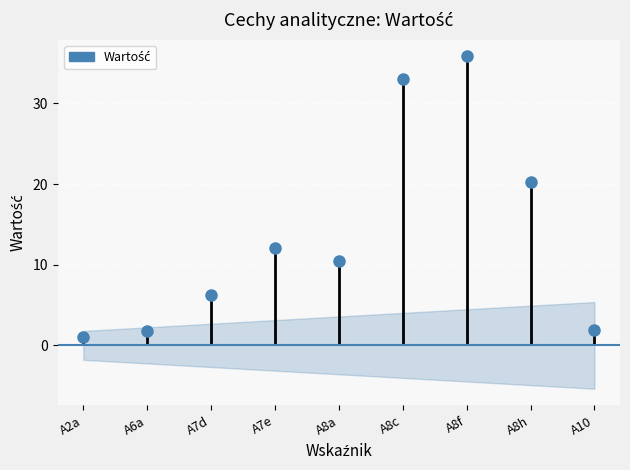

Reading left to right, what are all the values shown in this chart?

A2a=1.0	A6a=1.8	A7d=6.2	A7e=12.1	A8a=10.5	A8c=33.0	A8f=35.8	A8h=20.3	A10=1.9